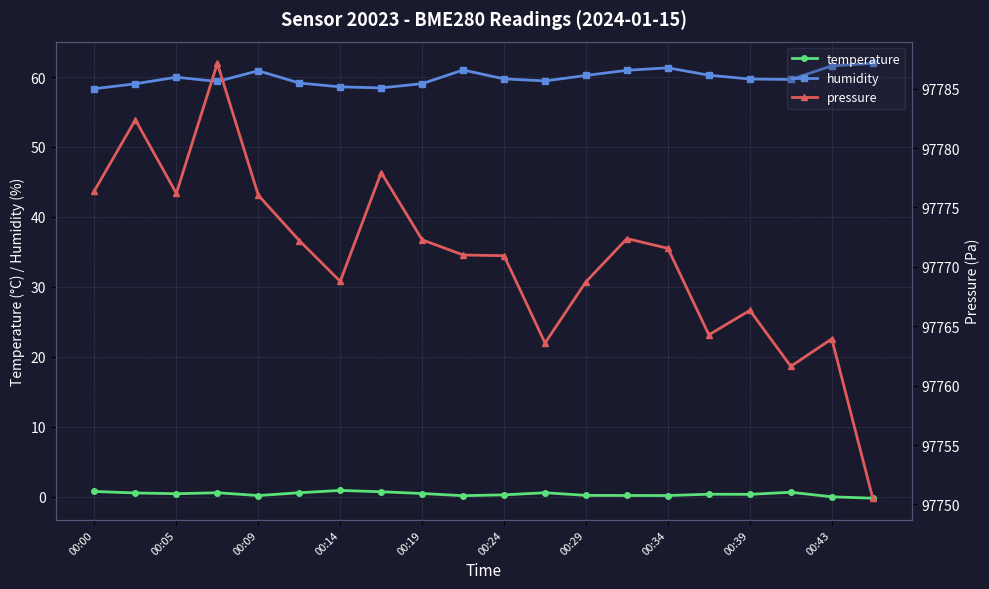

Does the chart display data point markers on the line(s)?

Yes